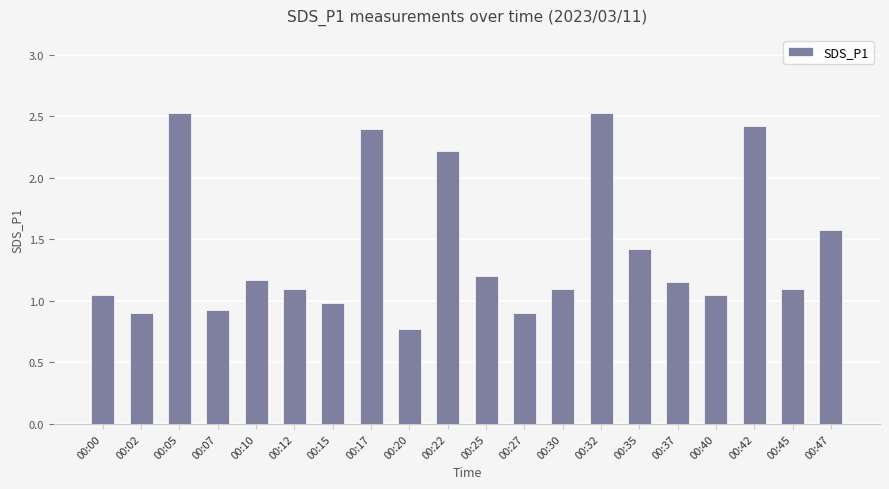

What is the sum of the values at 00:20 and 00:07?

1.7